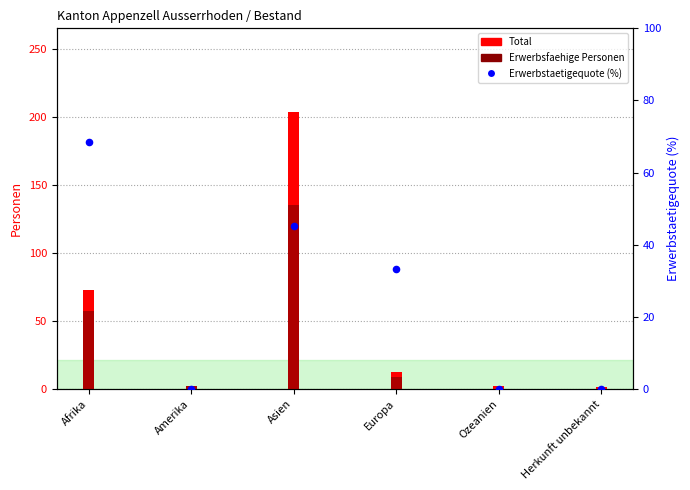

At how many categories does at least one series exceed 159?

1